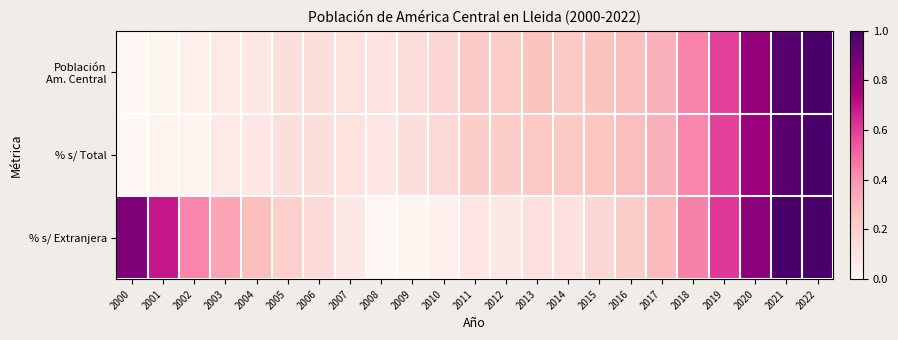

Which has a higher value, 2022 or 2005?

2022